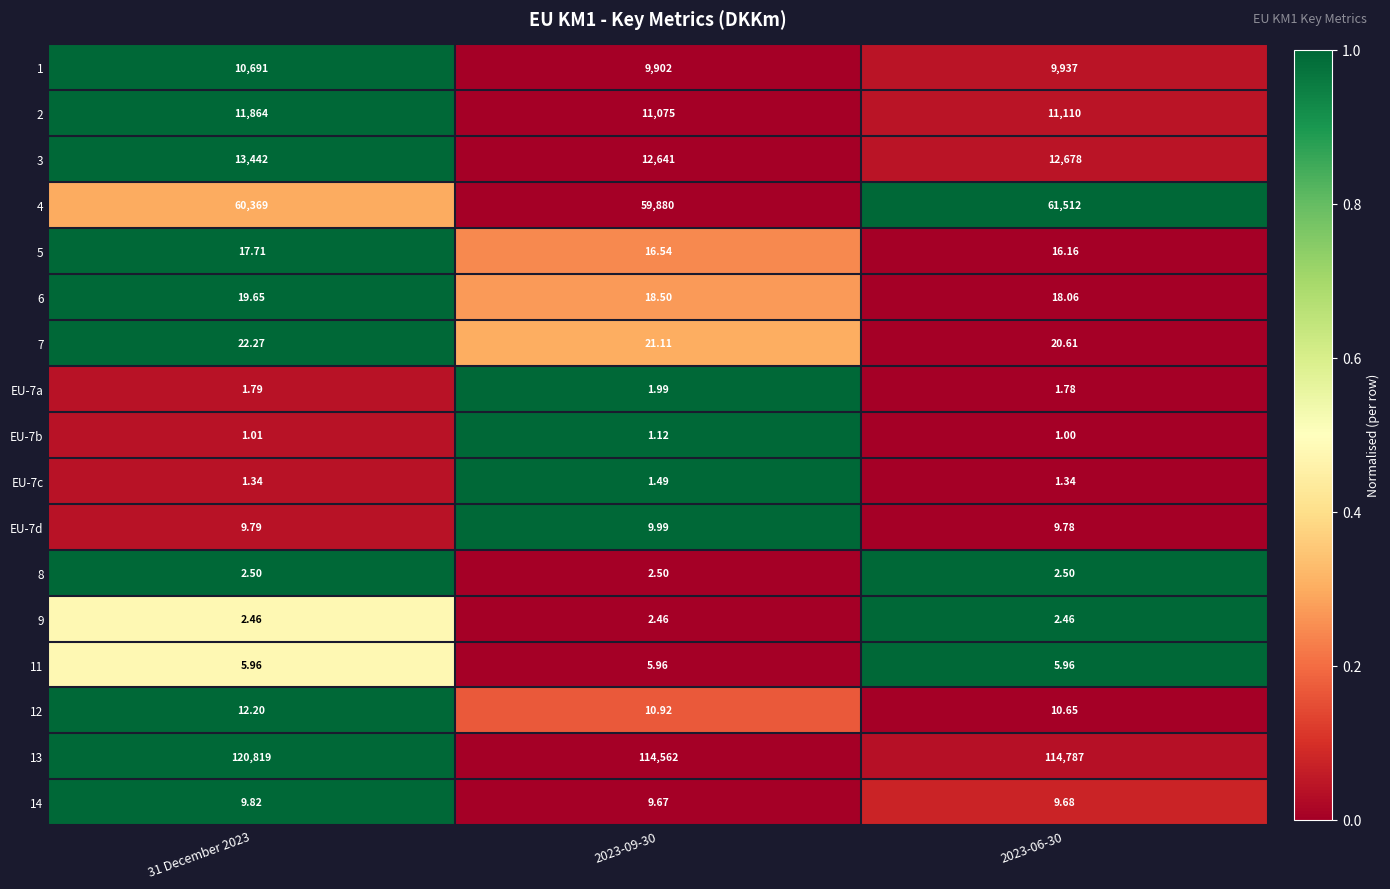

List the series in order of their peak value, lowest first.

EU-7b, EU-7c, EU-7a, 9, 8, 11, 14, EU-7d, 12, 5, 6, 7, 1, 2, 3, 4, 13